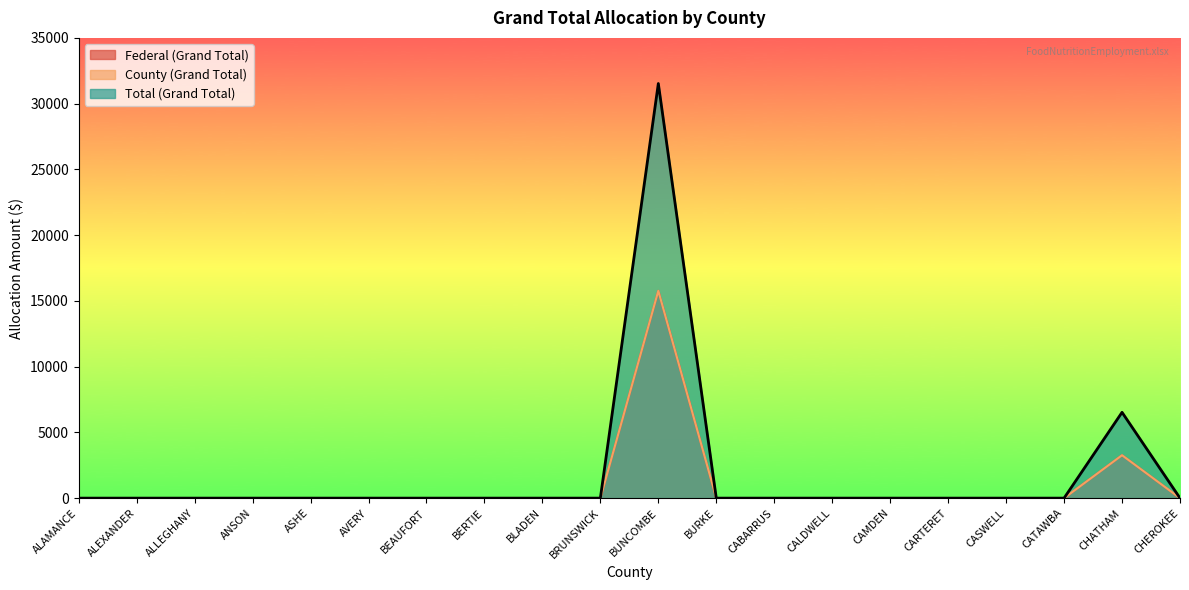

True or false: Total (Grand Total) and Federal (Grand Total) intersect in this chart.

False